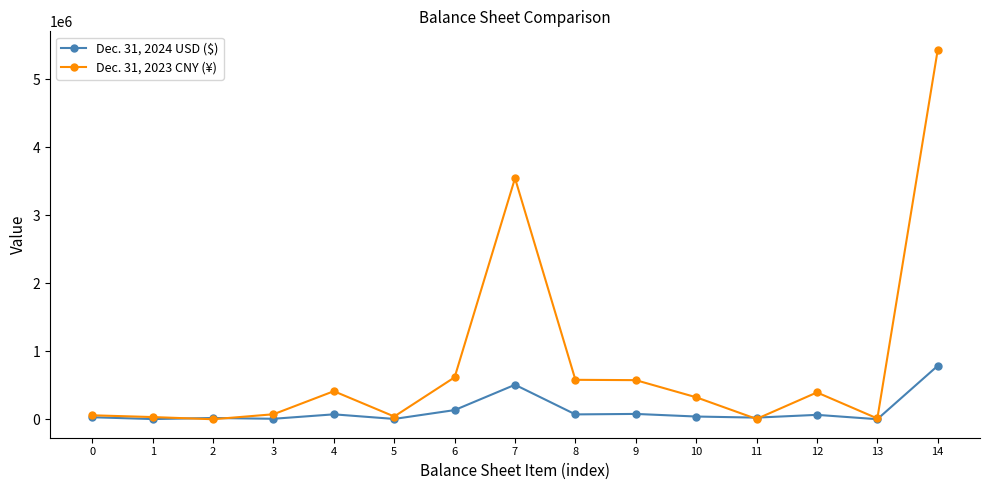

Rank the series at 6 from highest to lowest value.

Dec. 31, 2023 CNY (¥), Dec. 31, 2024 USD ($)